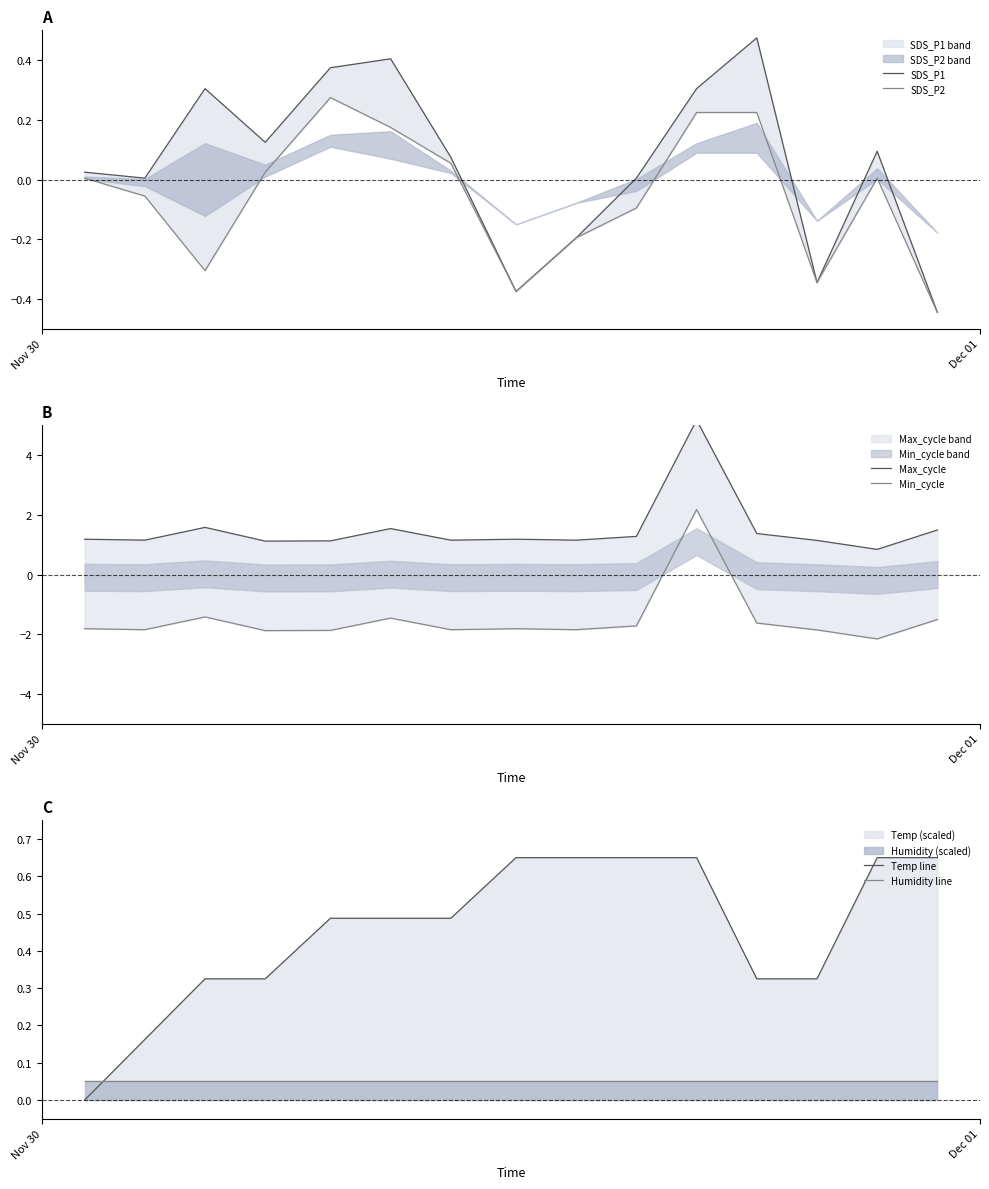

True or false: Humidity line has more than 1 points higher than both neighbors.

False